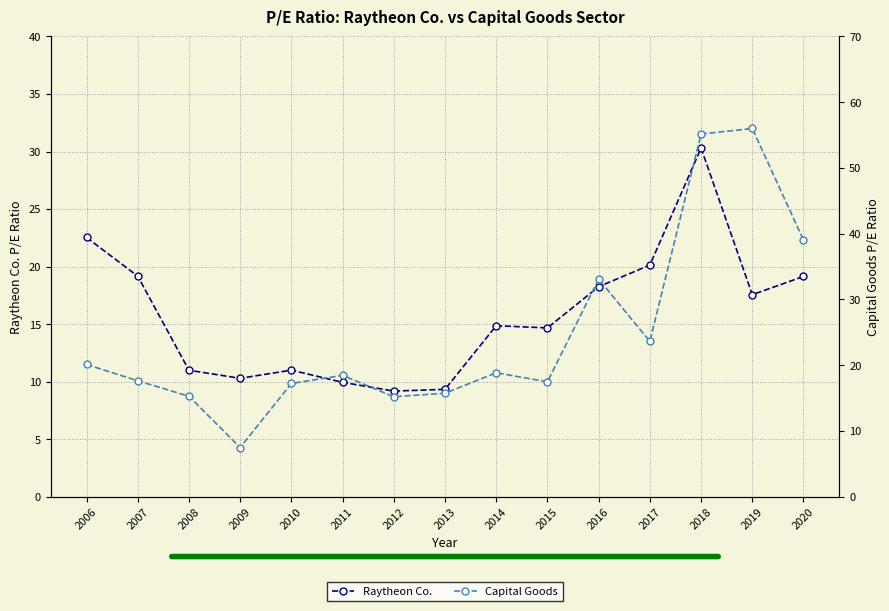

How many lines are shown in the chart?

2